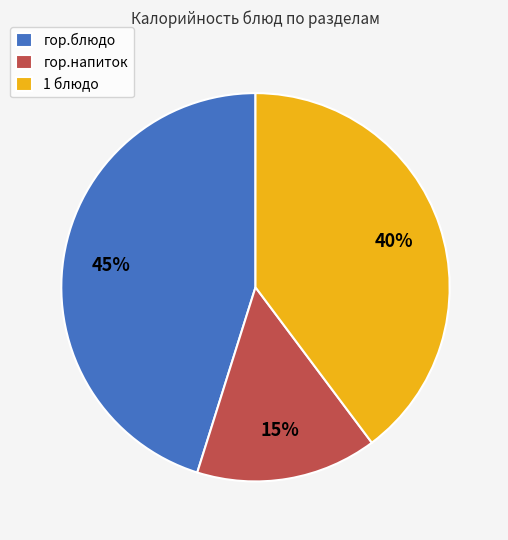

Rank the categories by value from highest to lowest.

гор.блюдо, 1 блюдо, гор.напиток